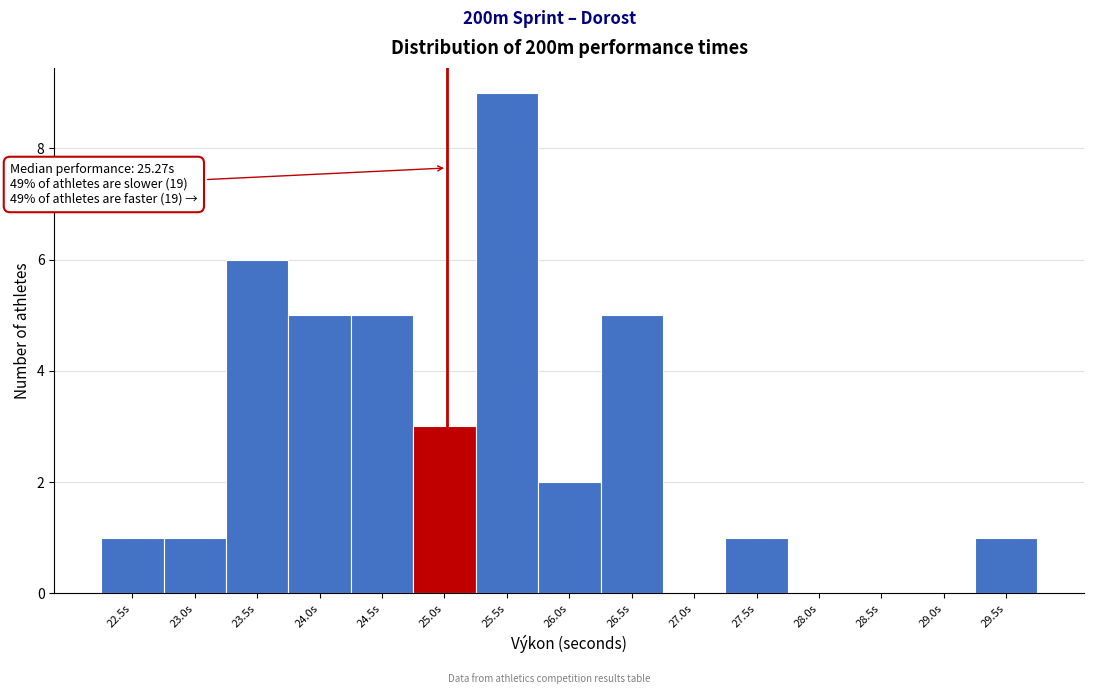

Reading right to left, list all the values displayed in this chart.

29.5s=1	29.0s=0	28.5s=0	28.0s=0	27.5s=1	27.0s=0	26.5s=5	26.0s=2	25.5s=9	25.0s=3	24.5s=5	24.0s=5	23.5s=6	23.0s=1	22.5s=1